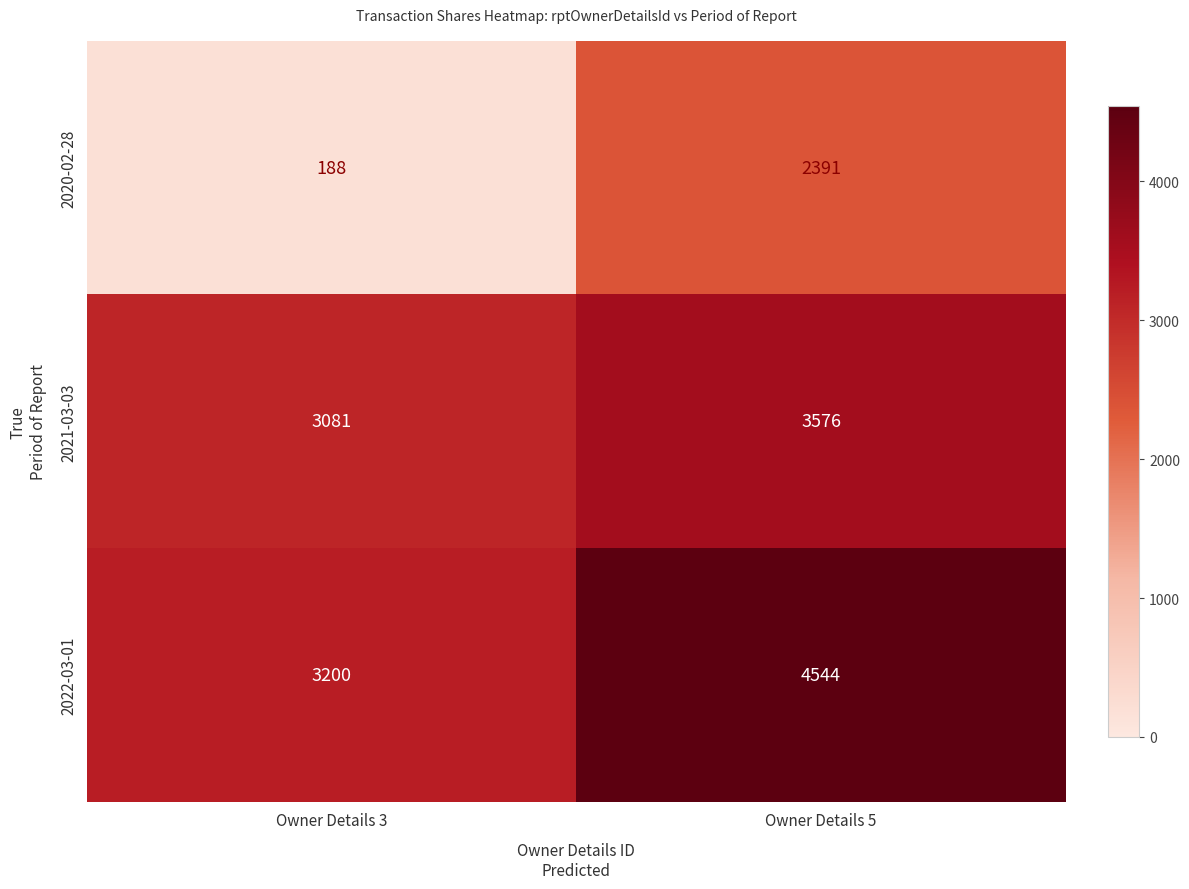

True or false: 2022-03-01 has a value of 7320 at Owner Details 5.

False